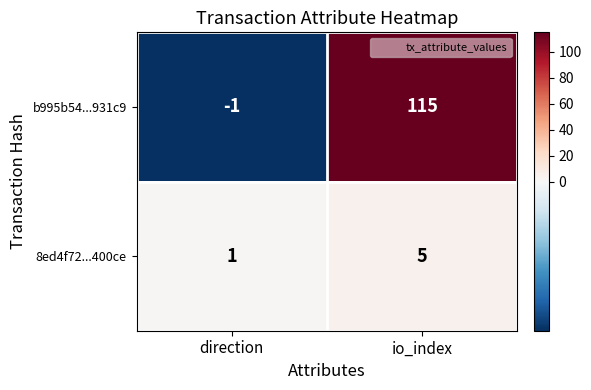

Reading left to right, extract all data points from this chart.

b995b54...931c9: -1	115
8ed4f72...400ce: 1	5